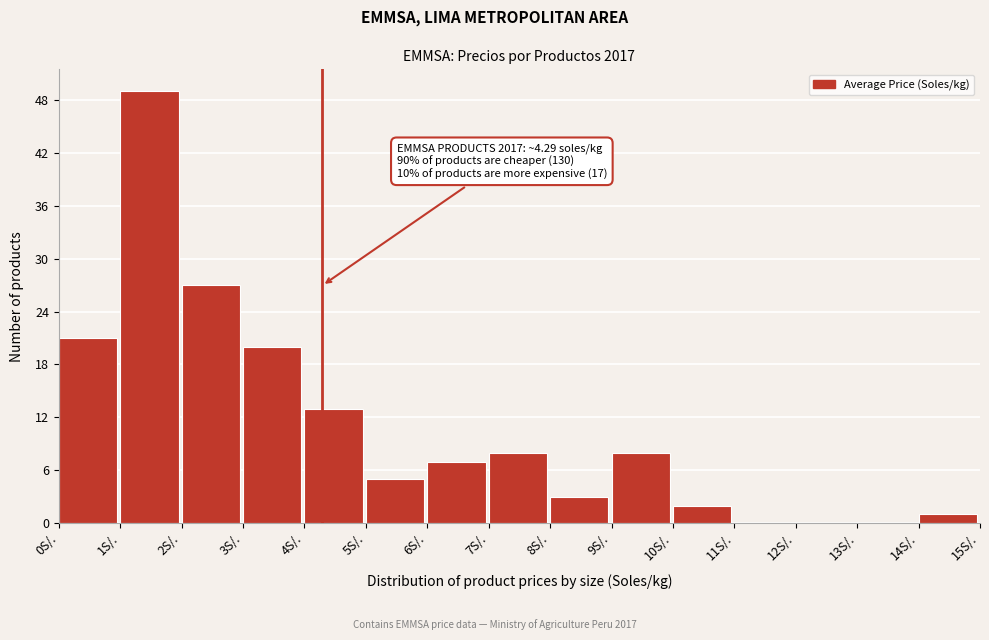

Over which range of the x-axis is the bar tallest?

1 to 2